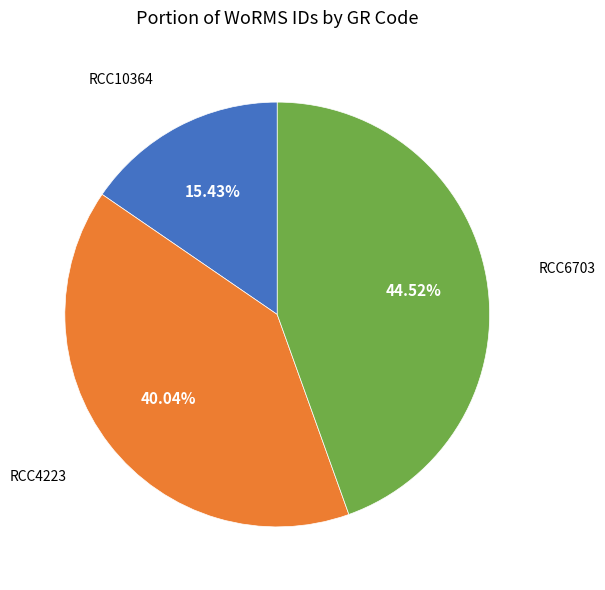

What is the smallest slice in the pie chart?

RCC10364